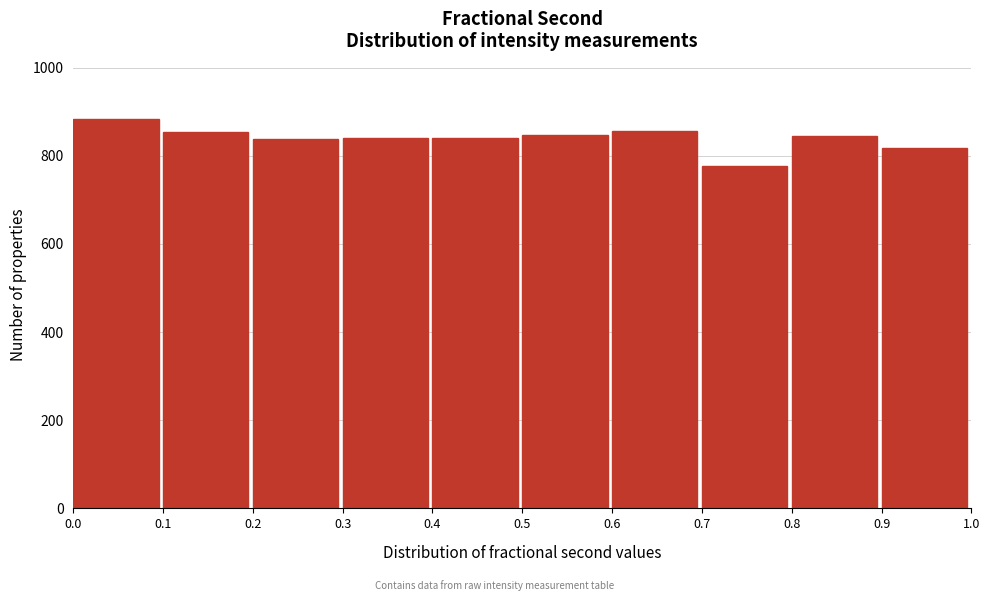

Which range on the x-axis has the tallest bar?

0.0 to 0.1